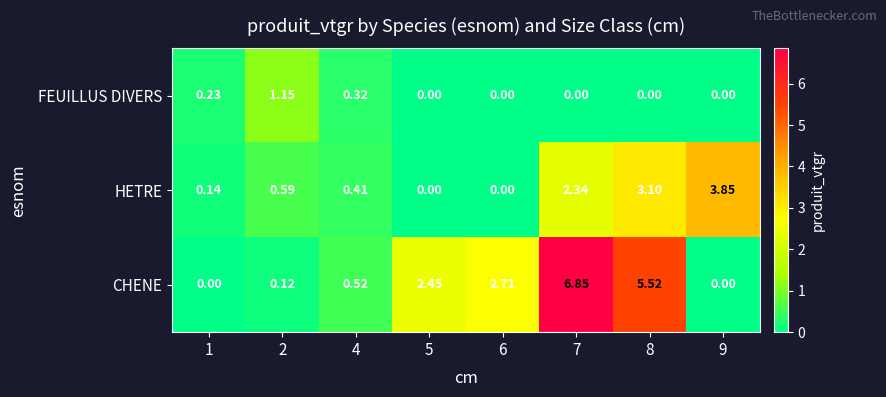

Which series has the largest total across all categories?

CHENE